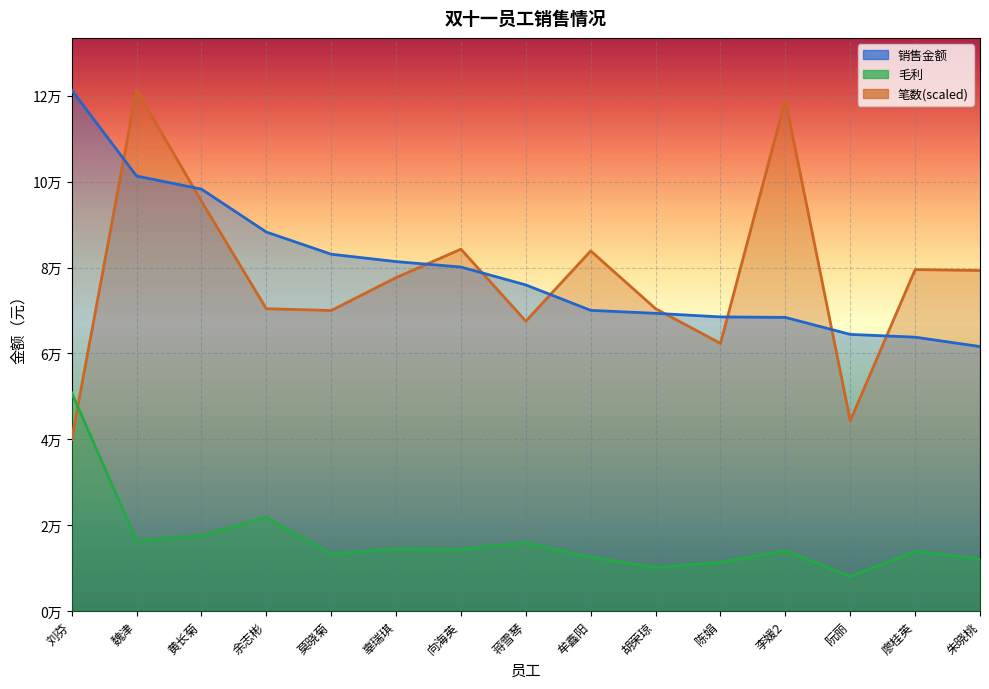

The value of 销售金额 at 刘芬 is 28223.2. True or false?

False